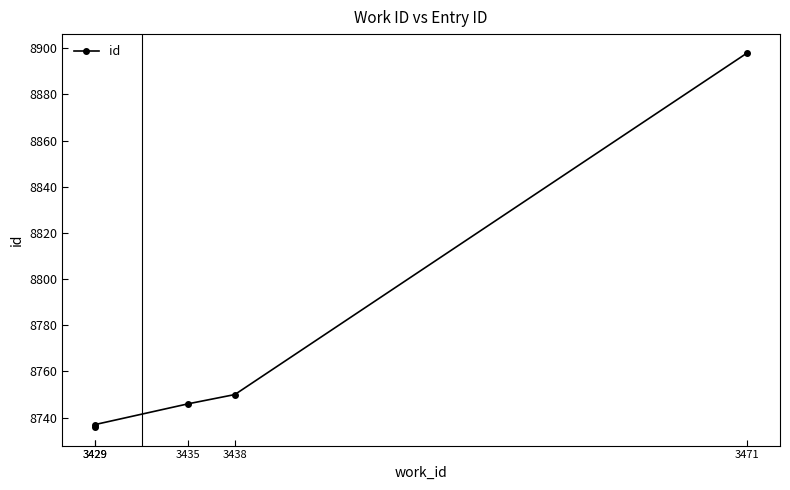

What is the ratio of the value at 3471 to the value at 3429?

1.0